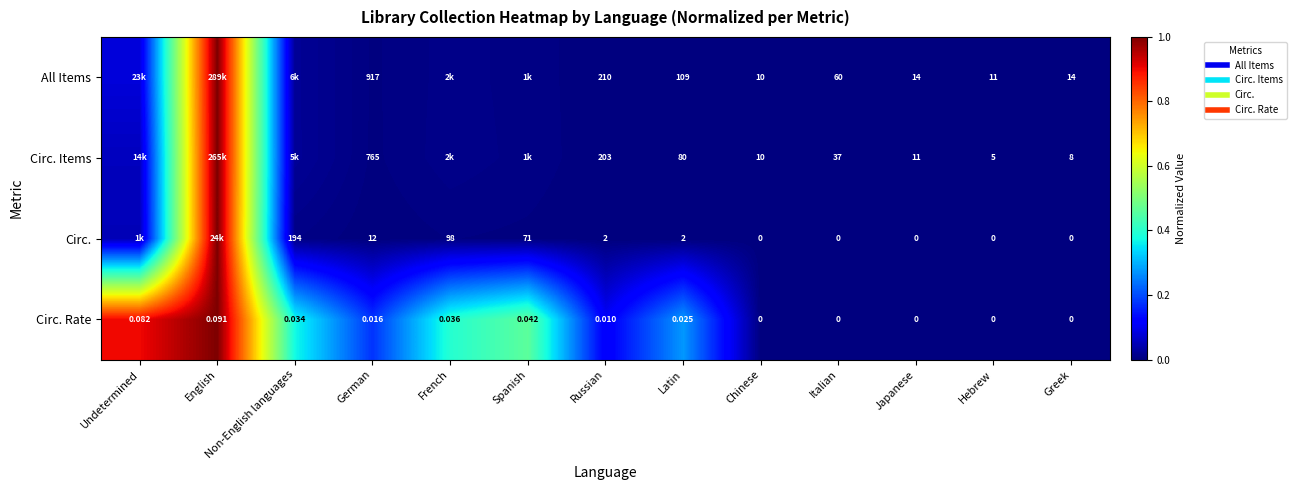

At how many categories does at least one series exceed 0?

13